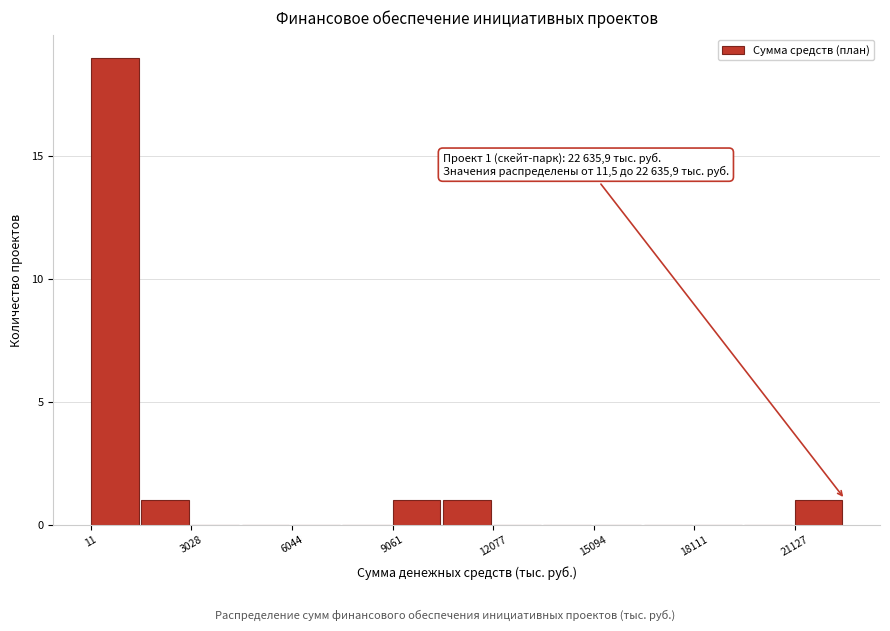

Around what value on the x-axis is the tallest bar? Give the approximate position of its centre, as read against the axis.

500